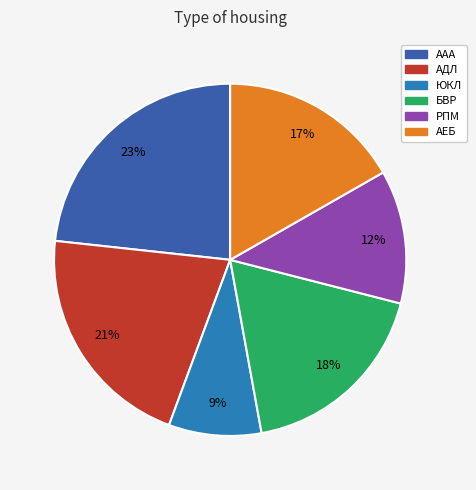

Which has a higher value, РПМ or АДЛ?

АДЛ